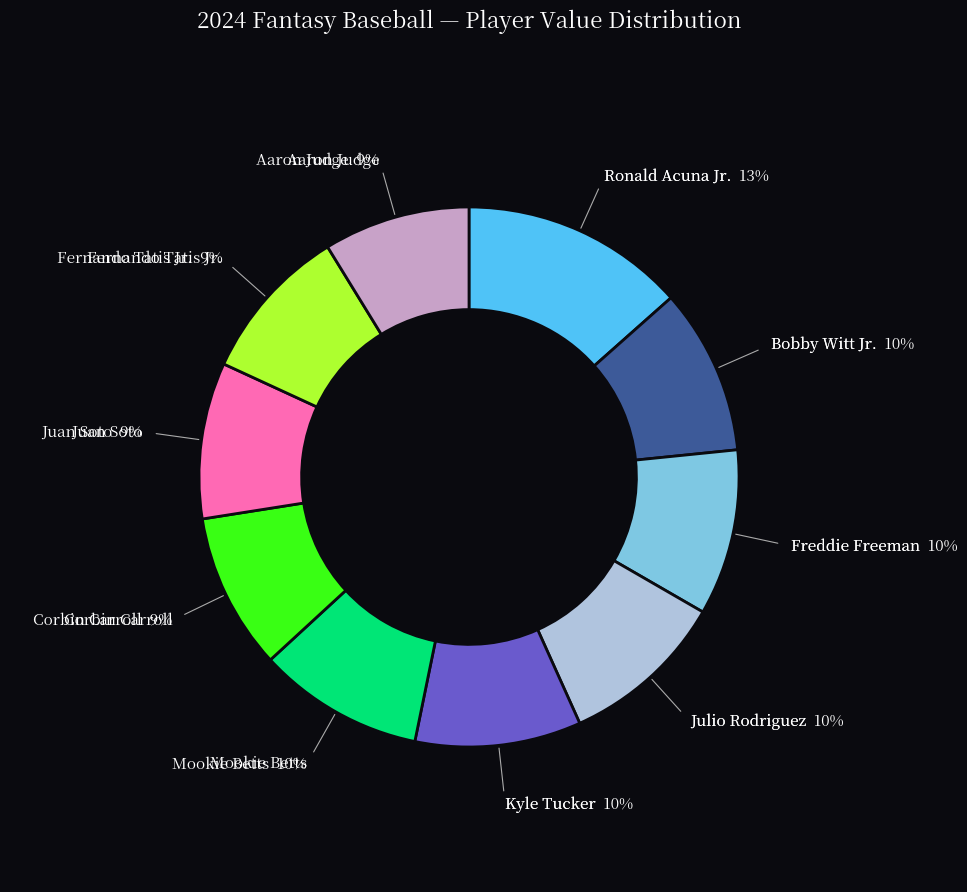

What is the largest slice in the pie chart?

Ronald Acuna Jr.